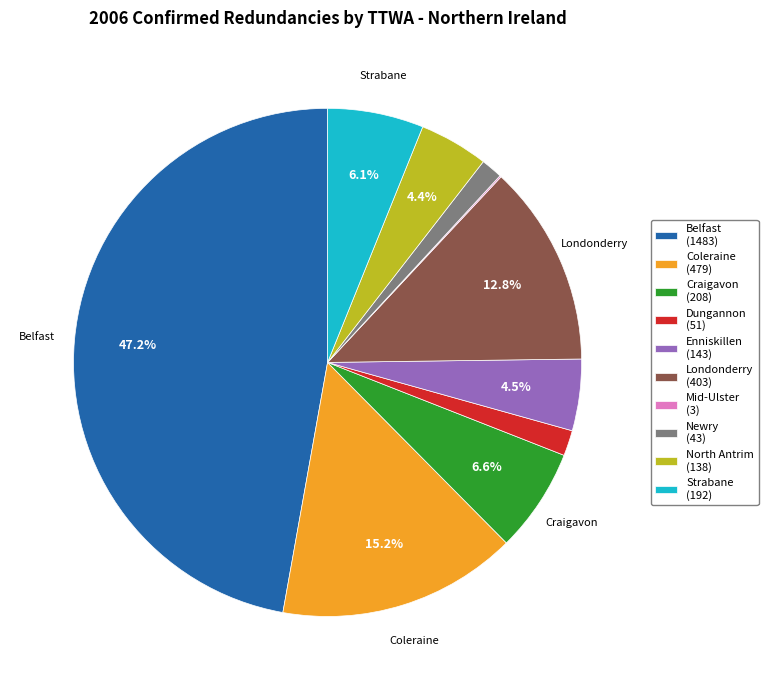

Is there any slice that represents more than half of the pie?

No